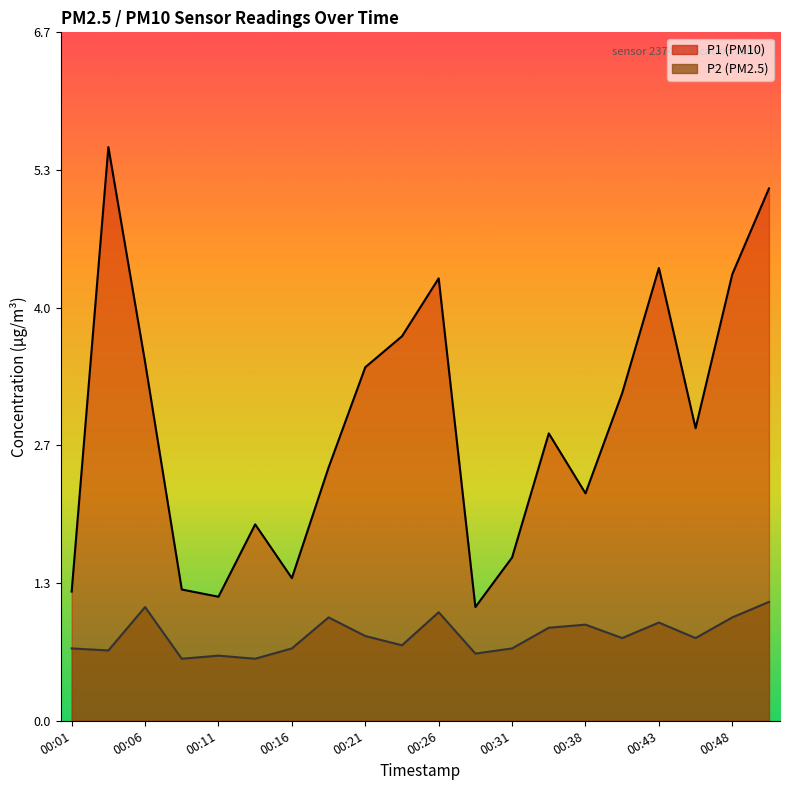

The value of P2 at 00:31 is 0.7. True or false?

True